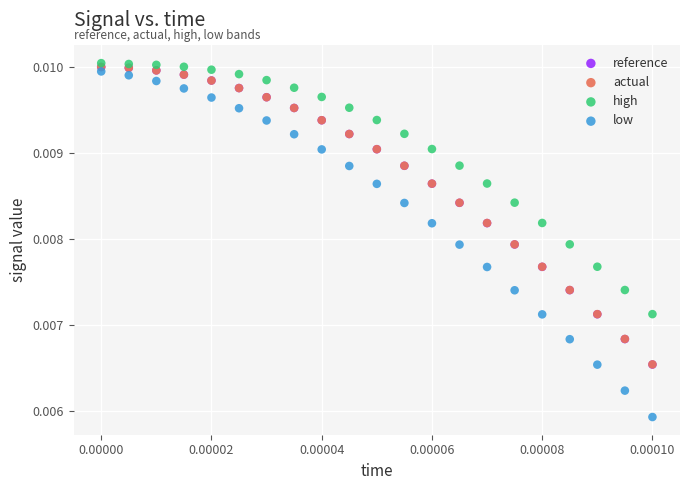

What are all the series names shown in the legend?

reference, actual, high, low